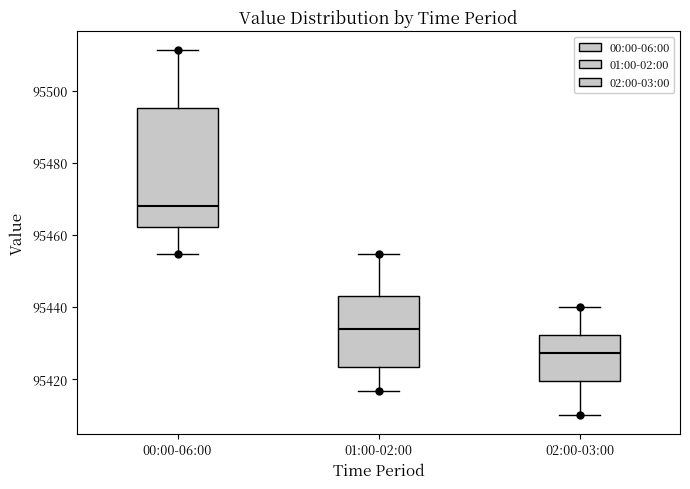

Which box has the highest median line?

00:00-06:00